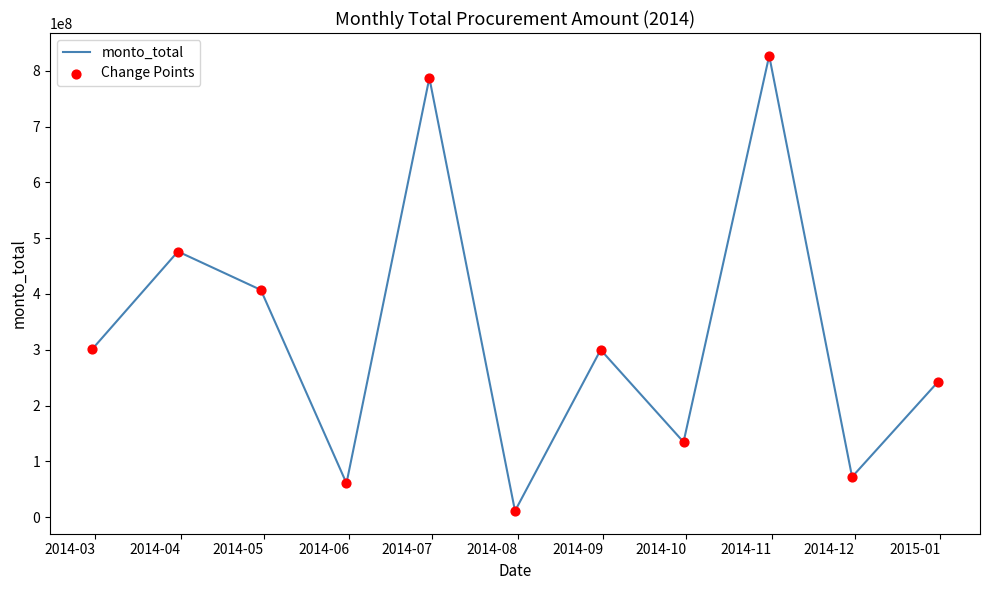

What is the greatest value displayed?

827000000